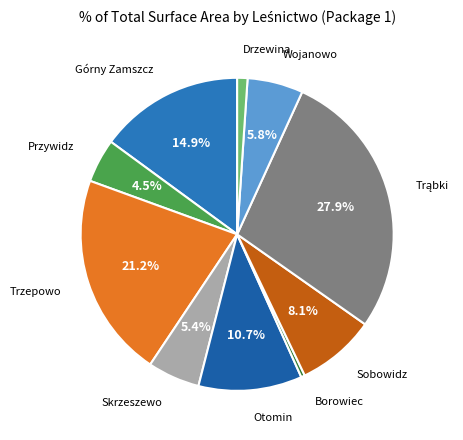

How many slices are in this pie chart?

10